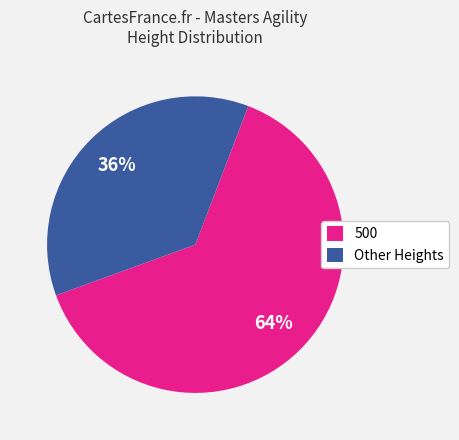

To the nearest percent, what is the combined percentage of Other Heights and 500?

100%